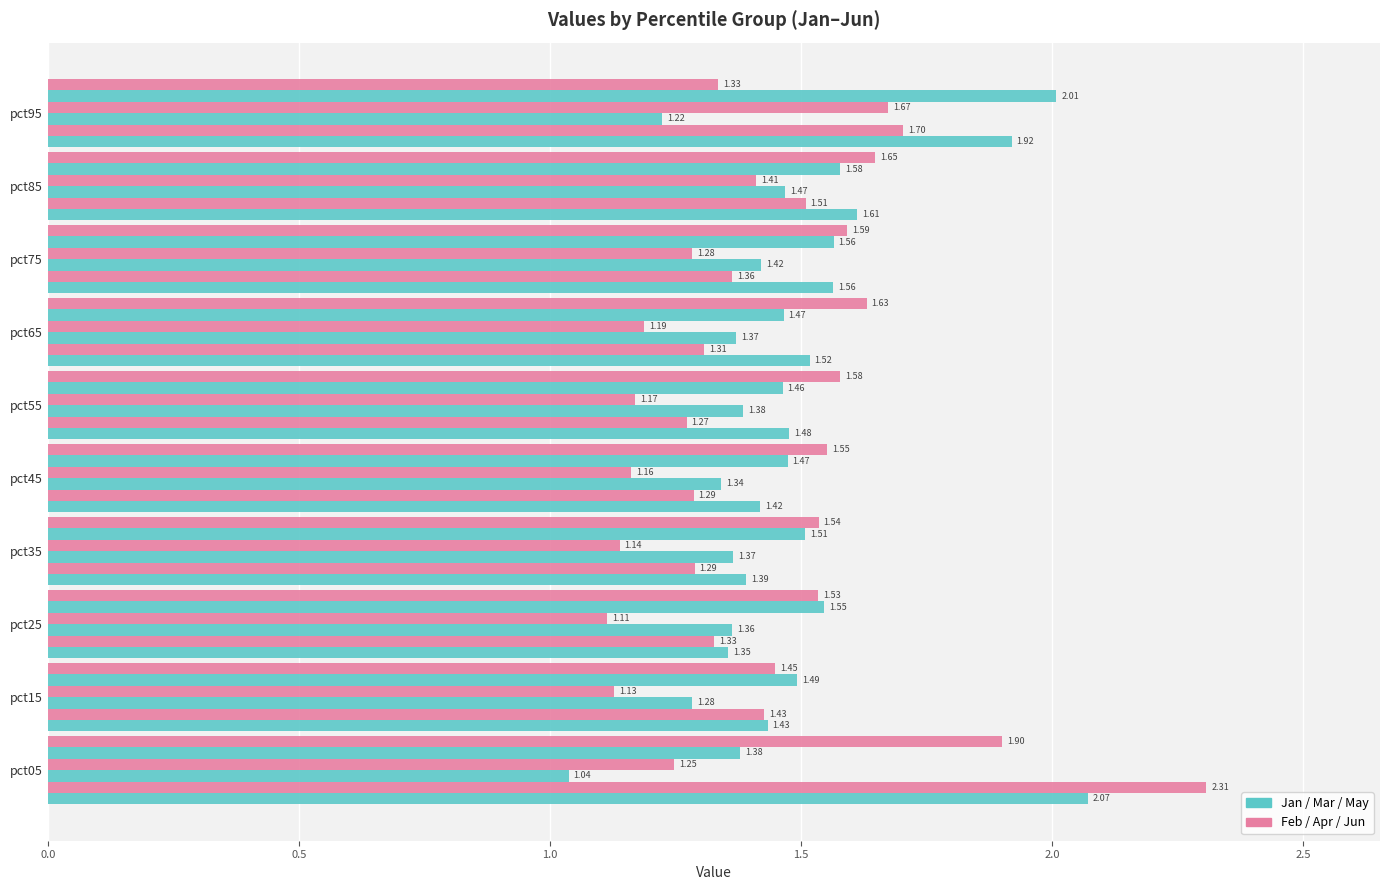

Count the number of data series in this chart.

6